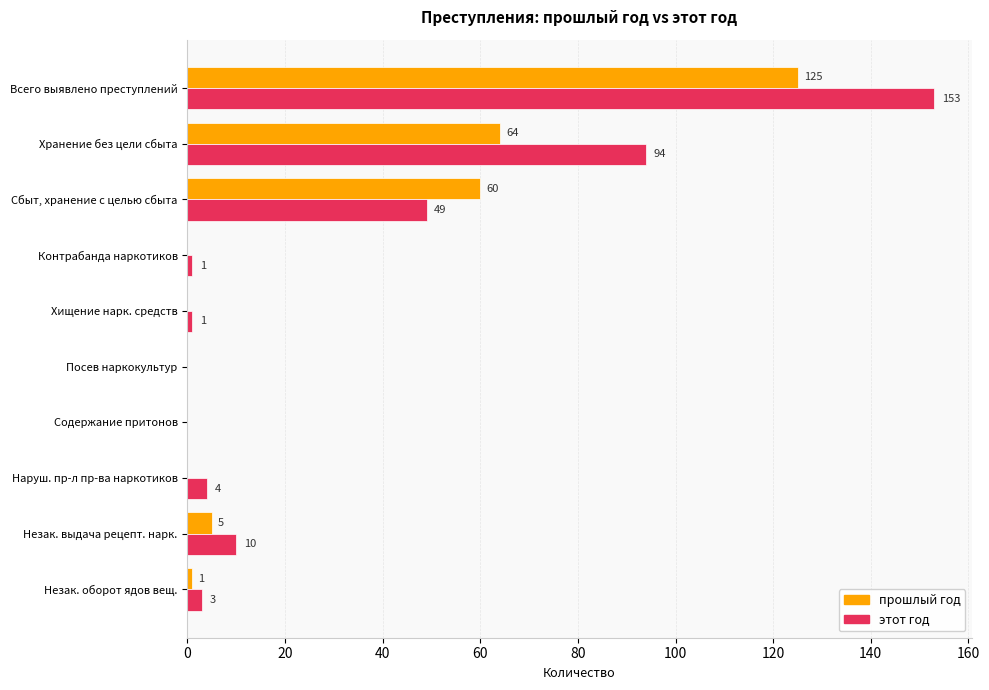

Which series changed the most between Контрабанда наркотиков and Наруш. пр-л пр-ва наркотиков?

этот год